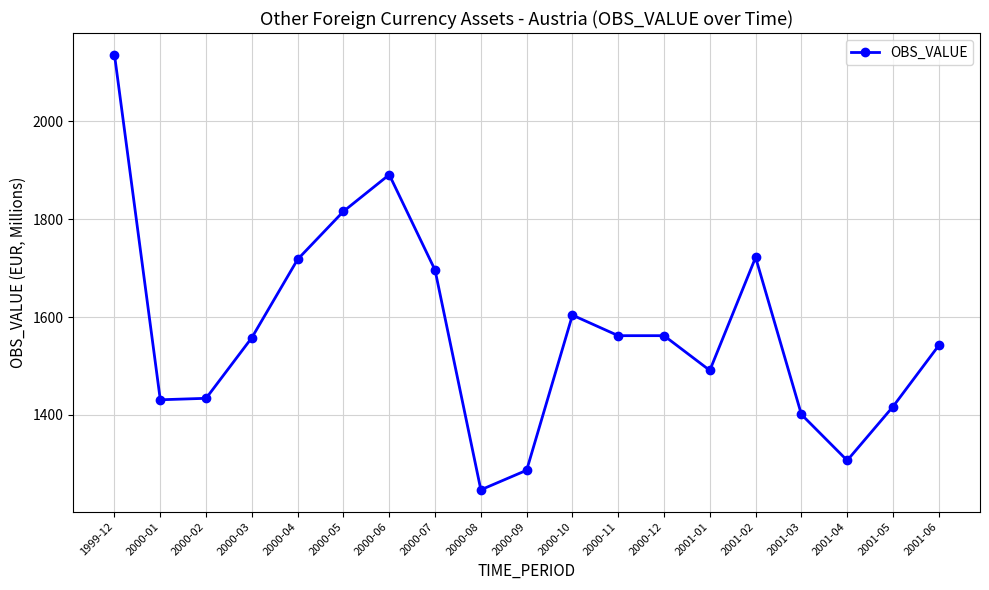

What is the change in value from 2001-01 to 2001-06?

+51